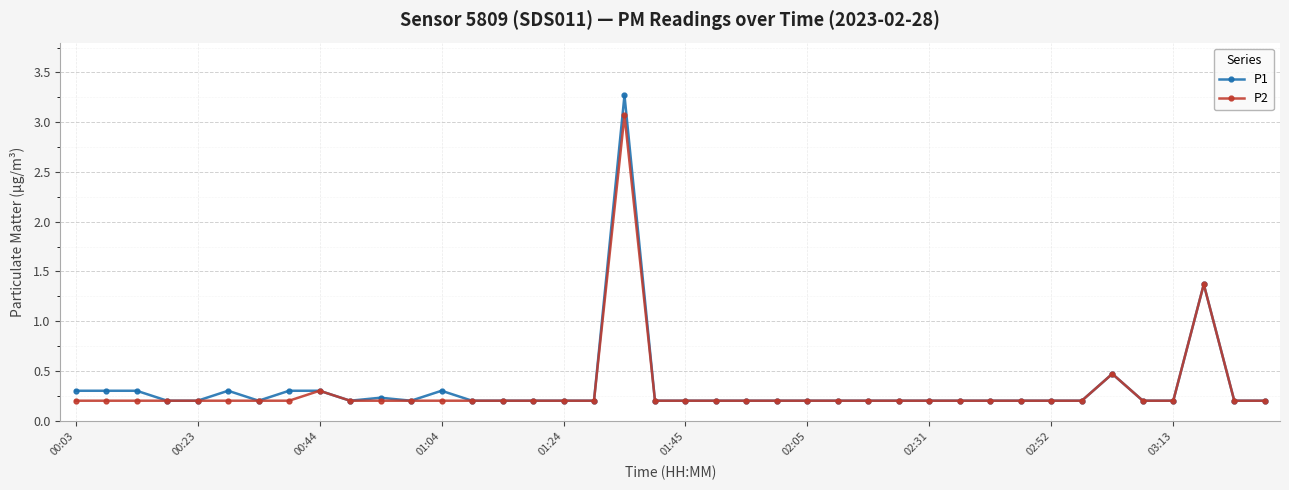

At how many categories does at least one series exceed 0?

40